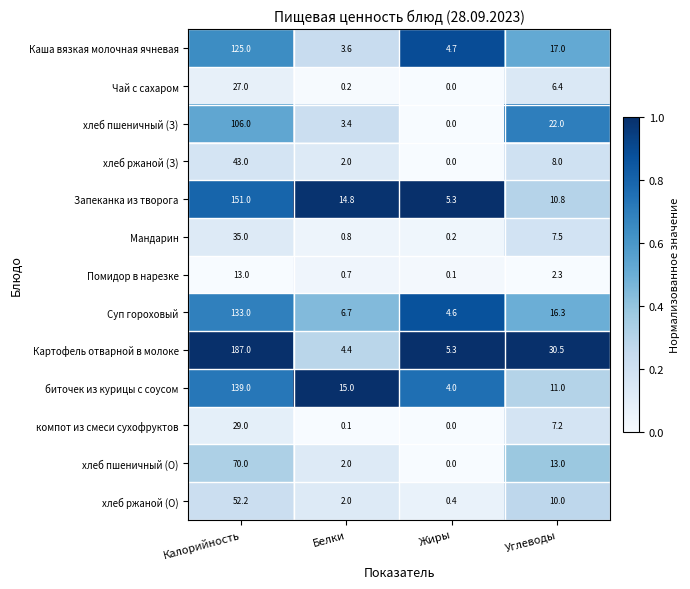

The value of хлеб пшеничный (З) at Углеводы is 13.7. True or false?

False